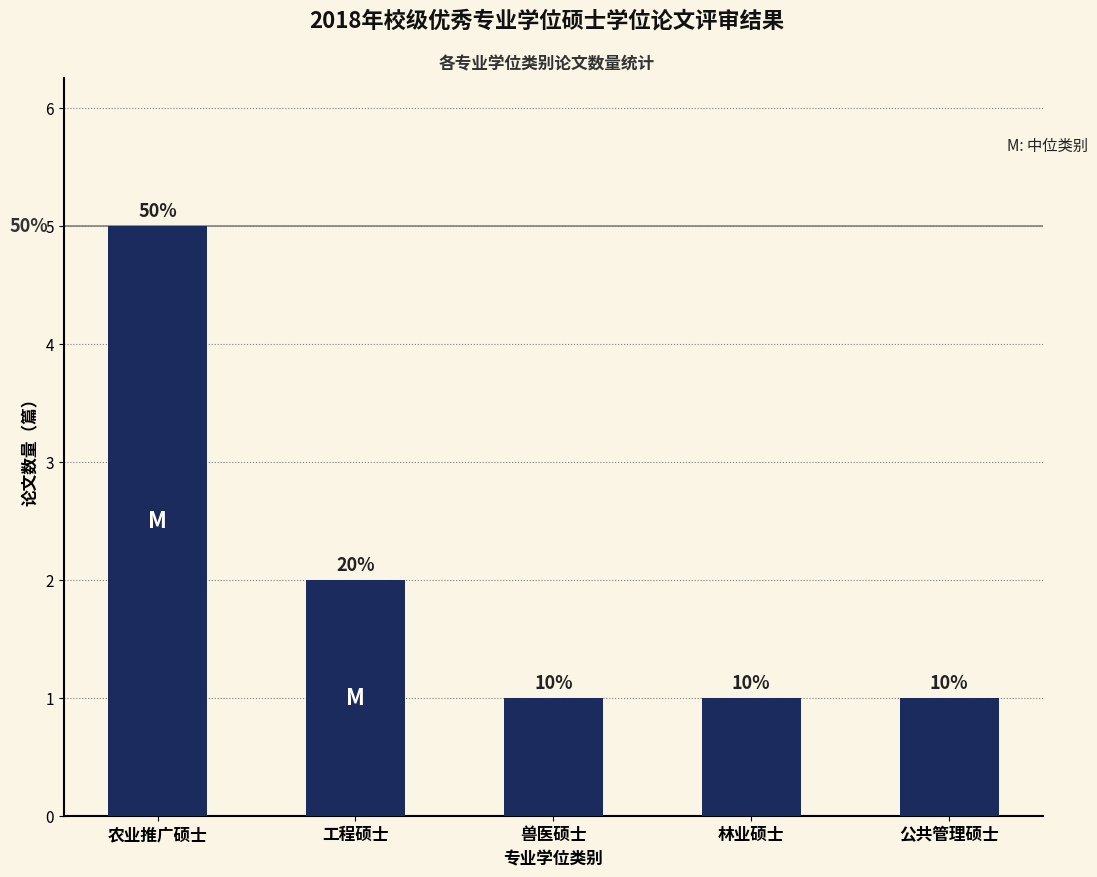

True or false: the data shows 1 at 兽医硕士.

True